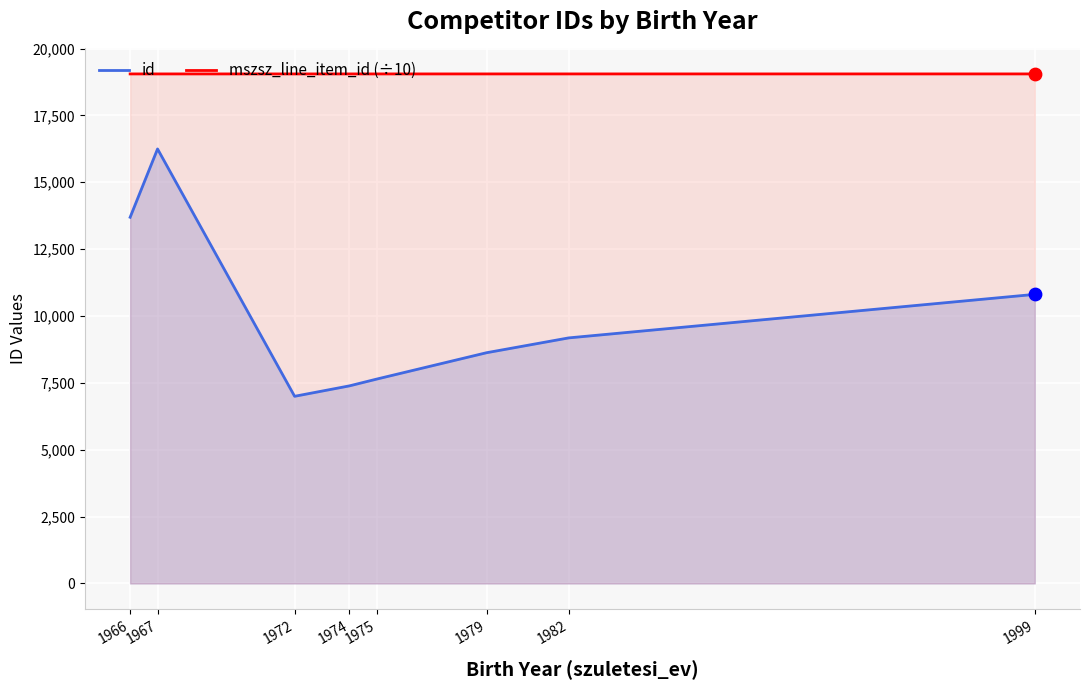

What is the total value across all series at 1999?

29861.2